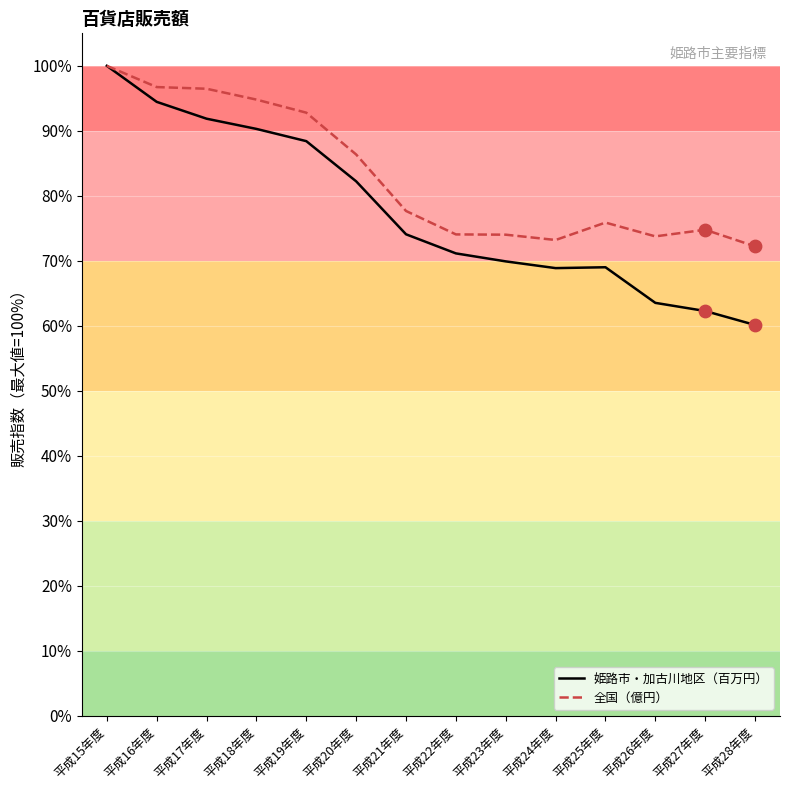

Which series has the largest Y range (max minus min)?

姫路市・加古川地区（百万円）